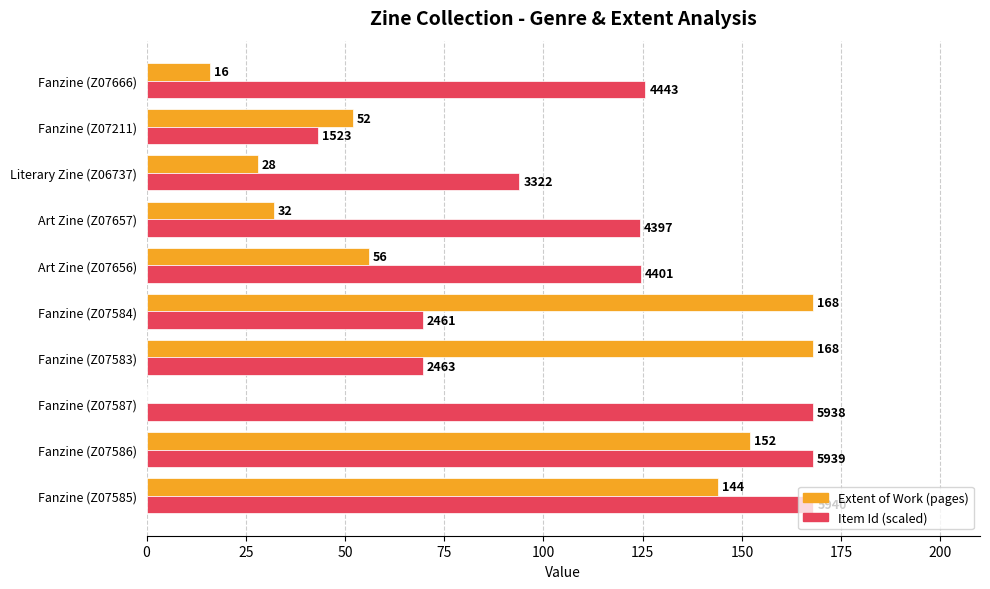

What is the sum of all Extent of Work (pages) values?

816.0